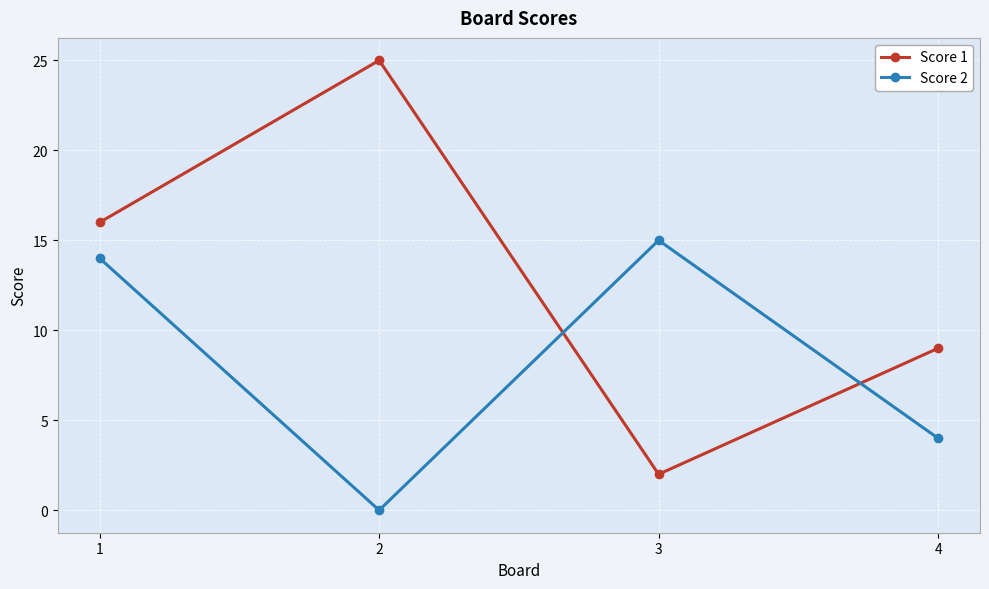

Where is Score 2 nearest to the value 7?

4